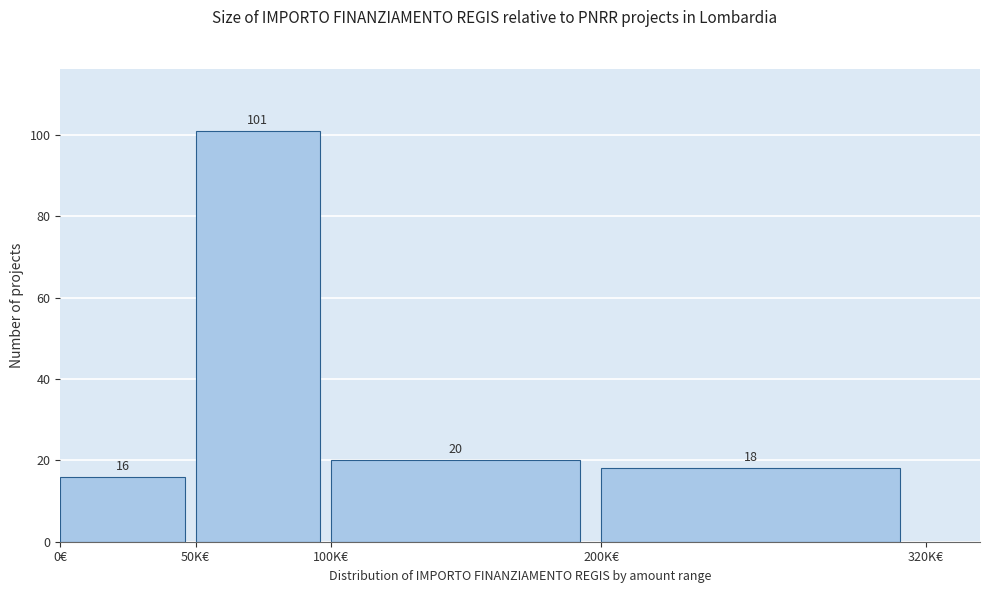

Reading right to left, transcribe all the data shown in this chart.

18	20	101	16